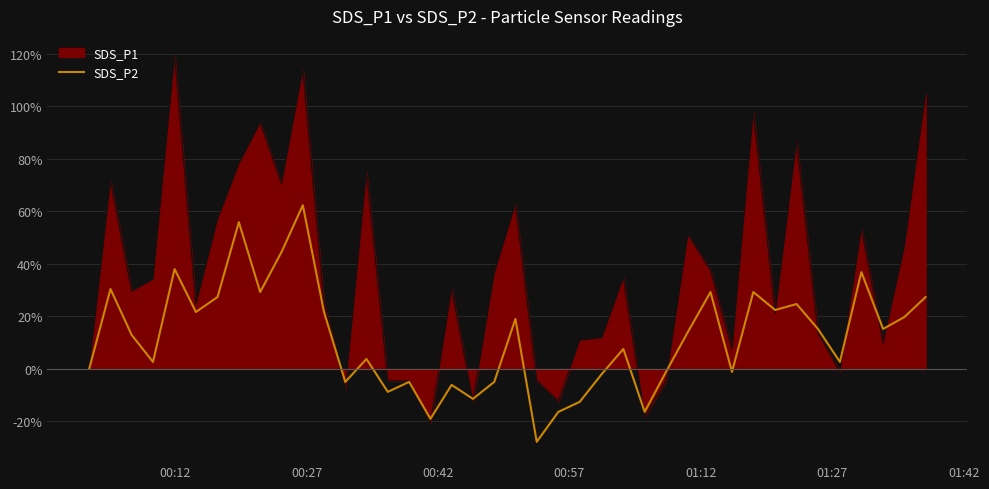

Which series has the largest range (max minus min)?

SDS_P1